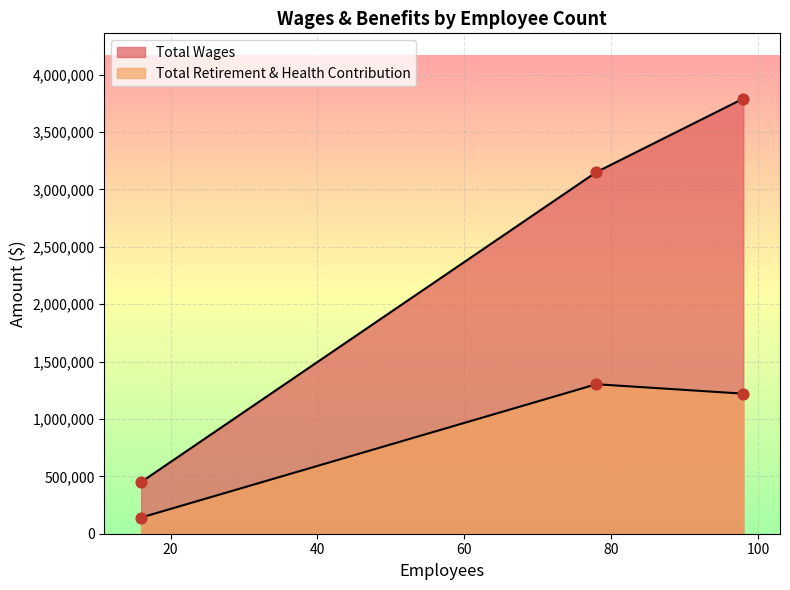

Is the value of Total Retirement & Health Contribution at 78 greater than the value of Total Wages at 16?

Yes